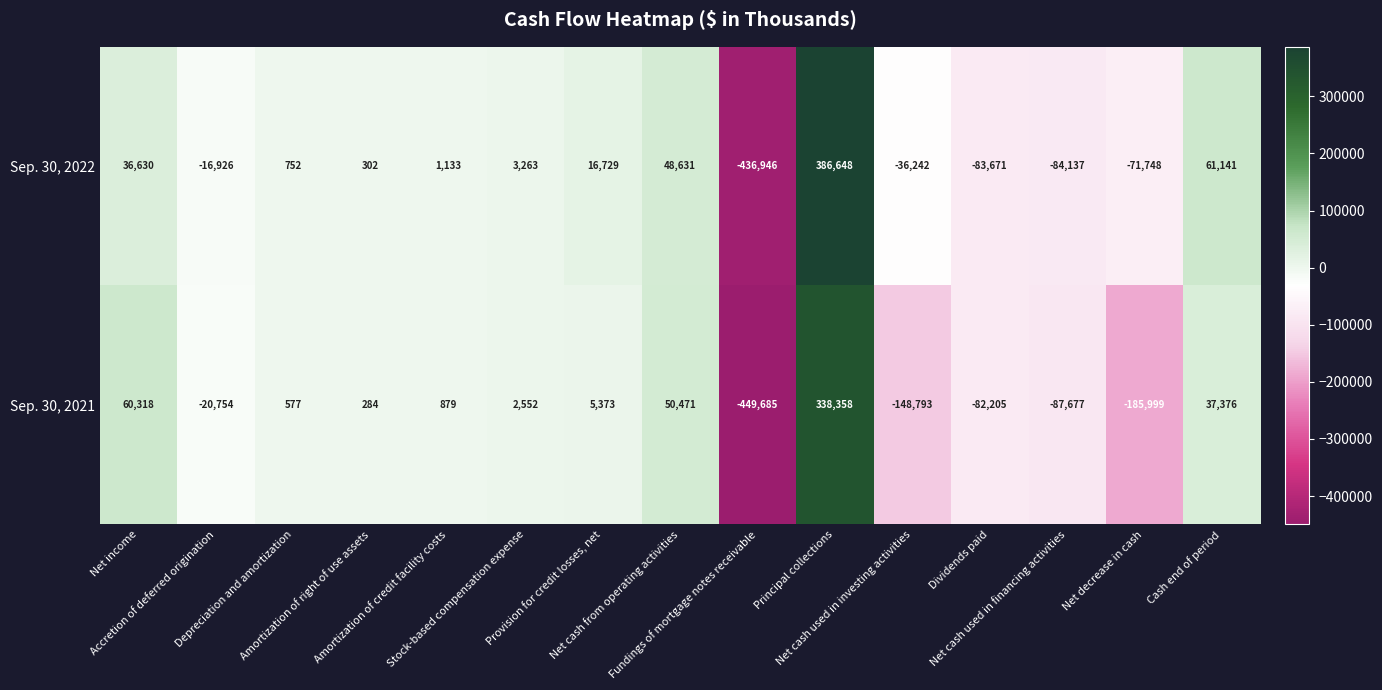

Rank the series by their average value, from lowest to highest.

Sep. 30, 2021, Sep. 30, 2022